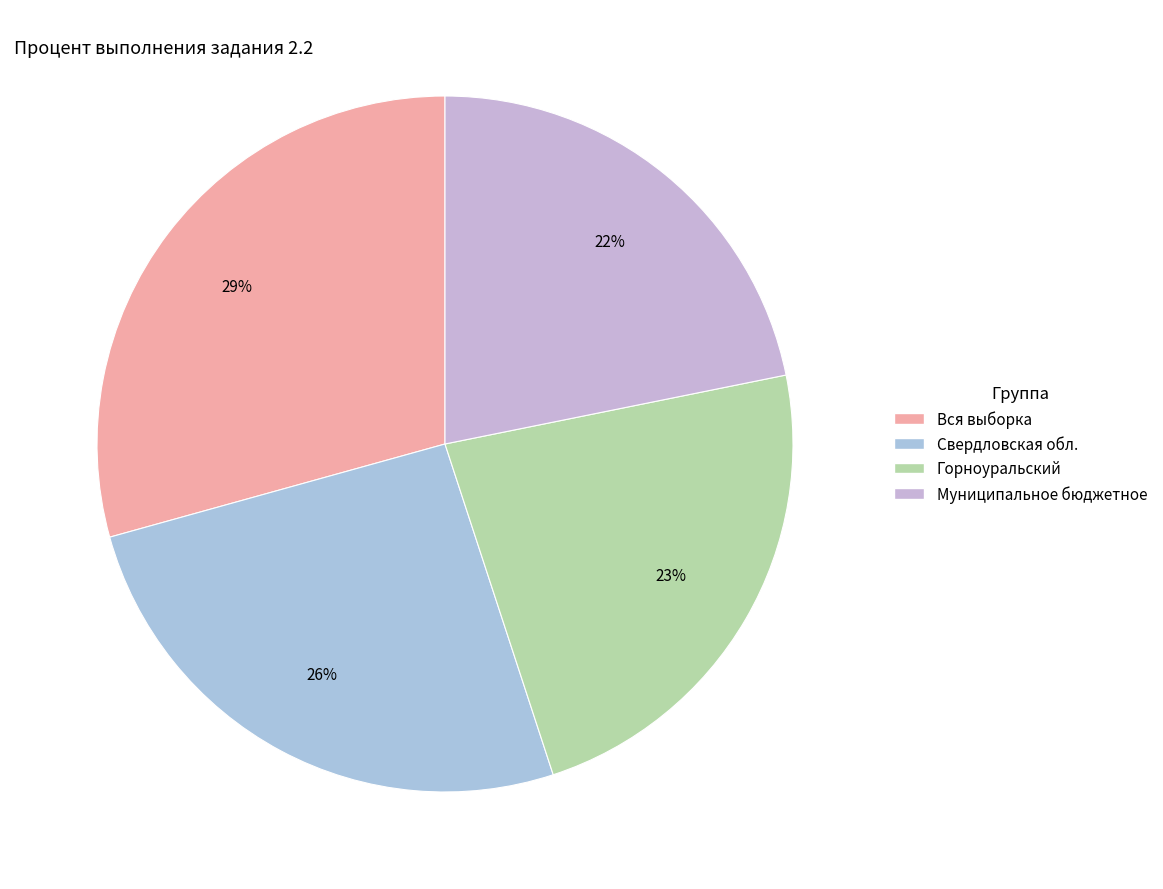

Is the sum of Свердловская обл. and Горноуральский greater than half?

No